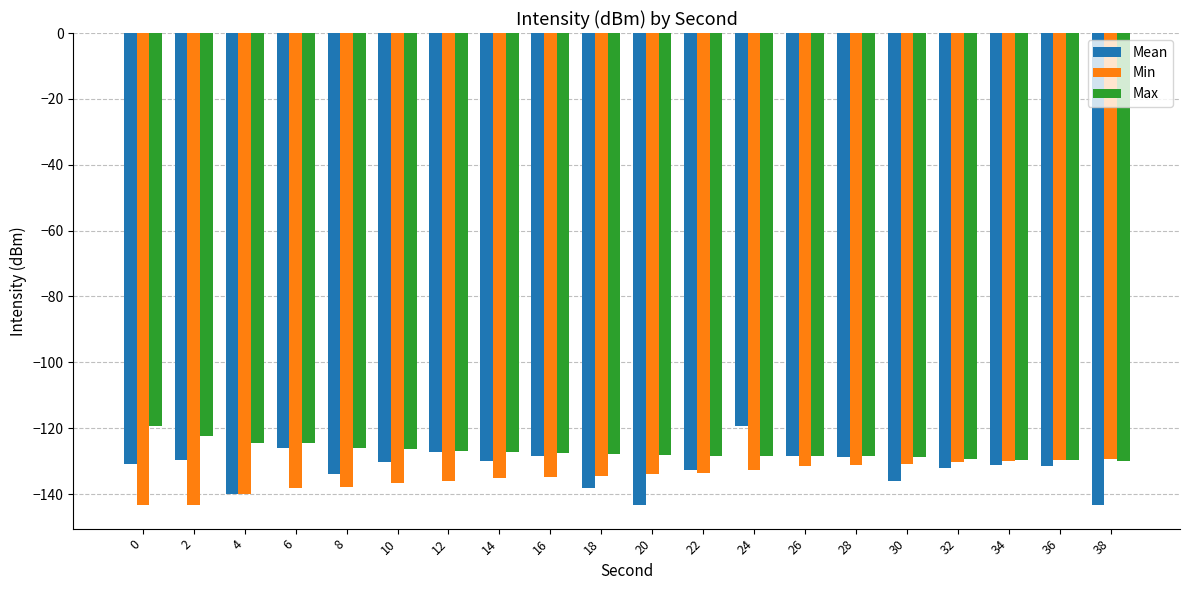

At which label does Mean reach its peak?

24